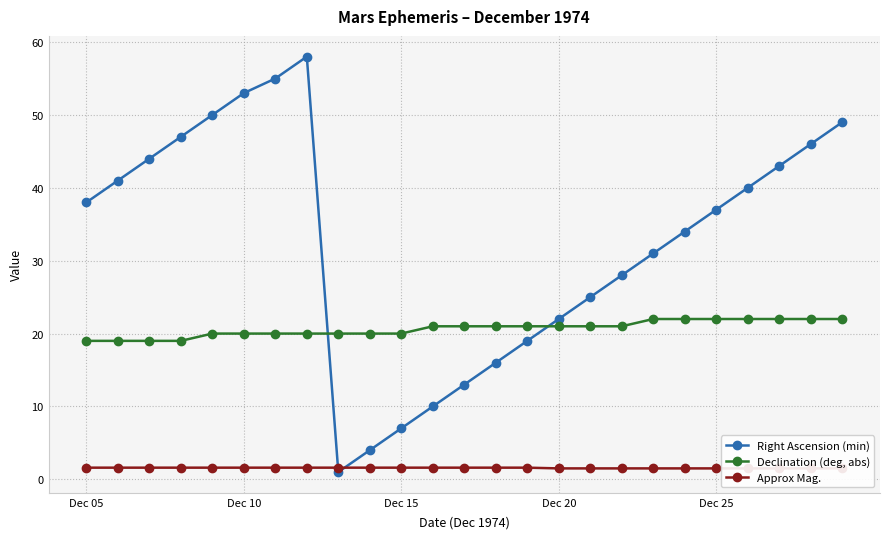

Rank the series by their maximum value, from lowest to highest.

Approx Mag., Declination (deg, abs), Right Ascension (min)